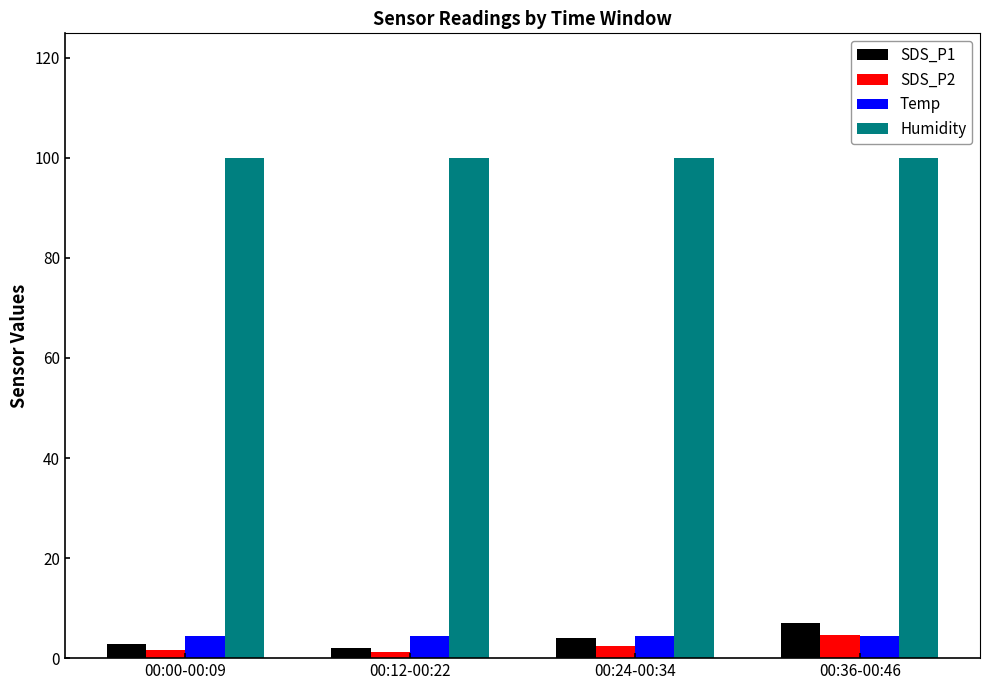

What is the highest value of the SDS_P2 series?

4.6